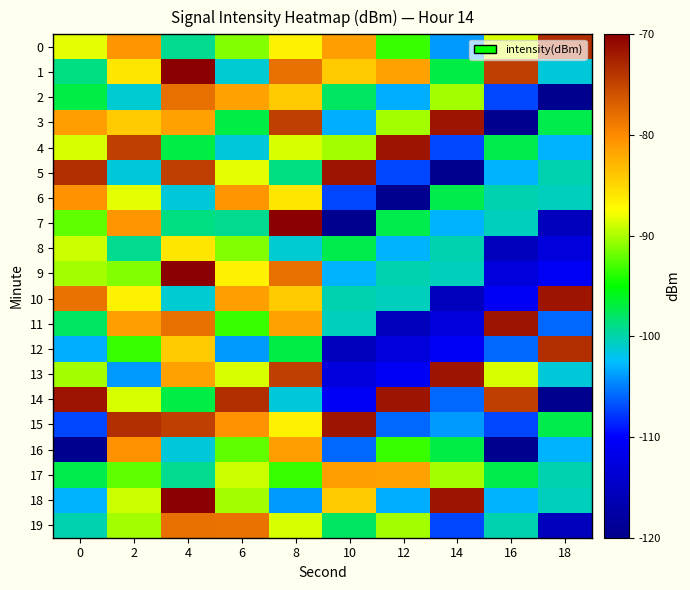

Rank the categories by 19 value from highest to lowest.

4, 6, 8, 2, 12, 10, 0, 16, 14, 18